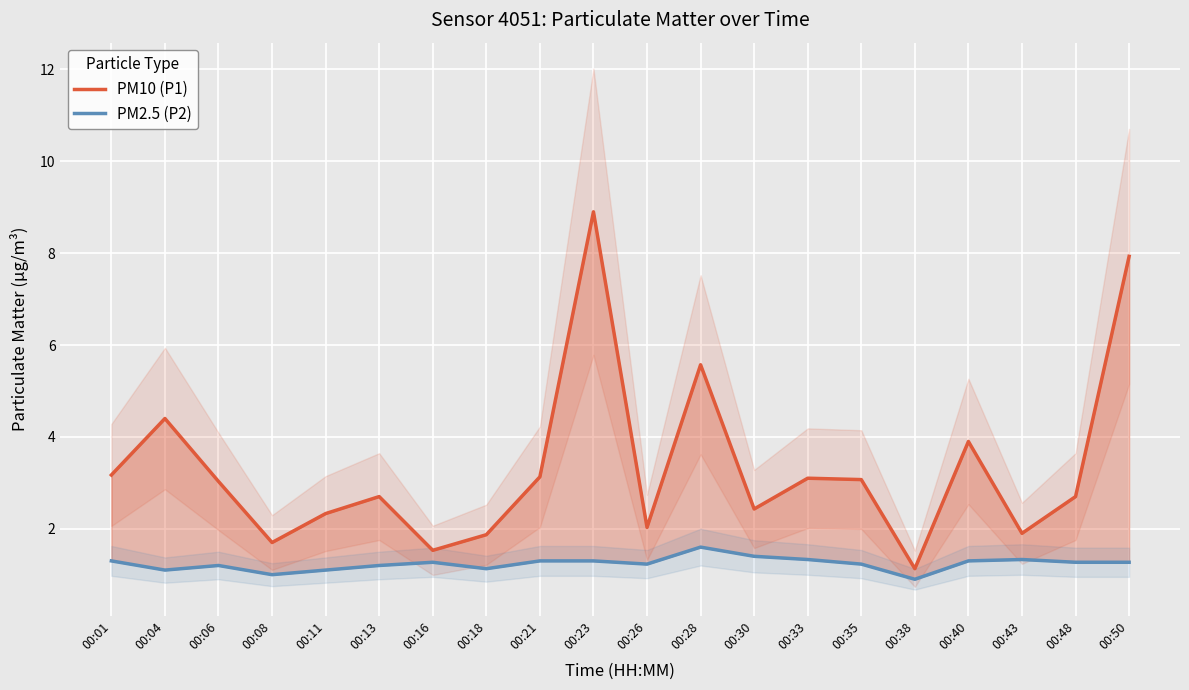

What is the average value of the PM10 (P1) series?

3.3